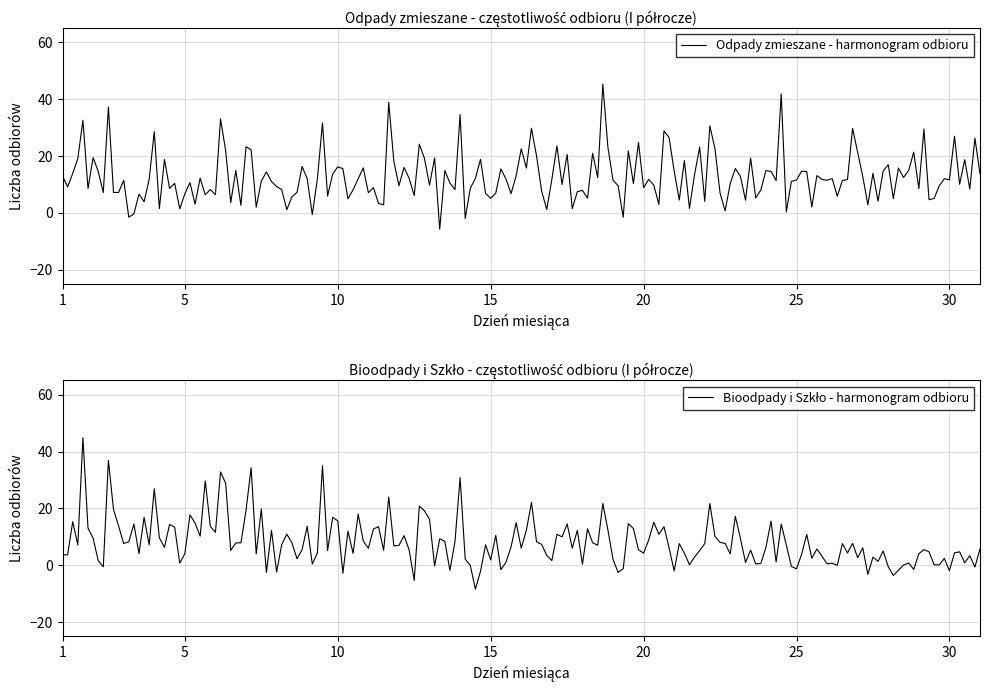

What is the highest value of the Odpady zmieszane - harmonogram odbioru series?

45.3